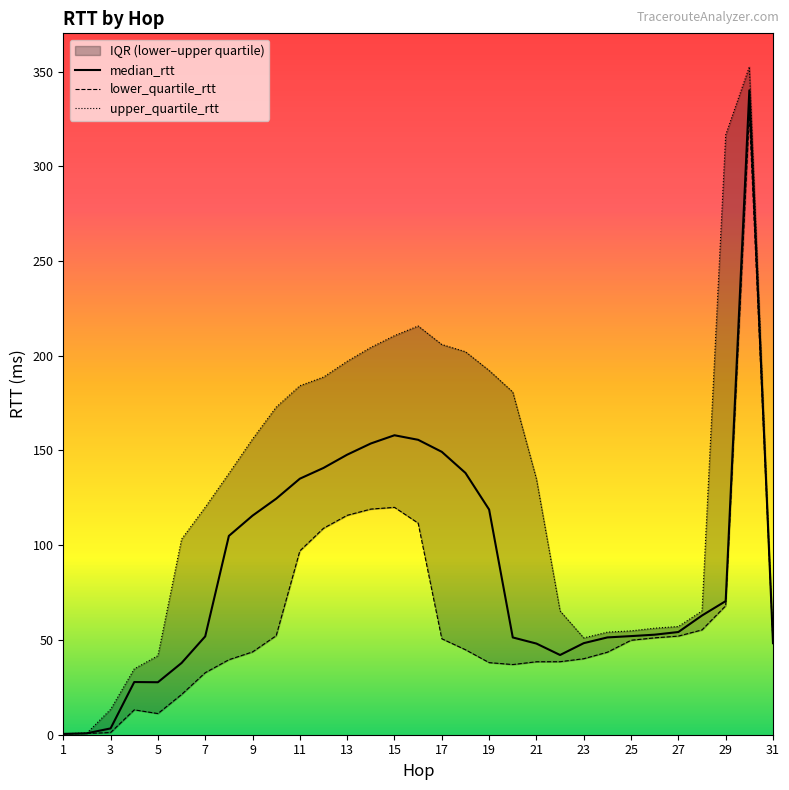

What is the label of the 31st point from the right?

1